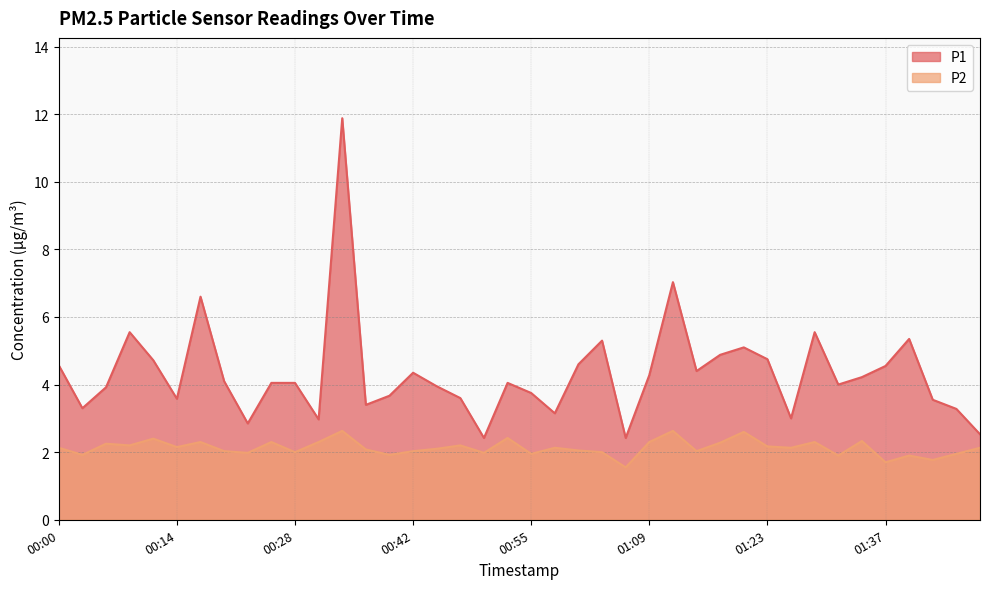

Rank the series by their maximum value, from highest to lowest.

P1, P2